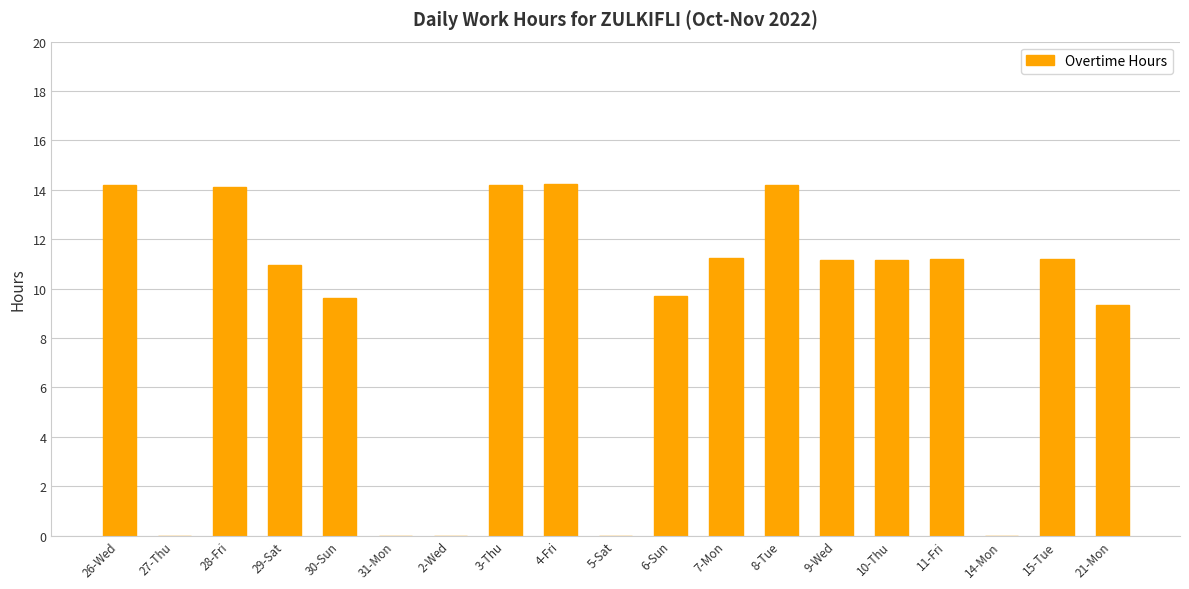

Reading left to right, extract all data points from this chart.

26-Wed=14.2	27-Thu=0.0	28-Fri=14.1	29-Sat=11.0	30-Sun=9.6	31-Mon=0.0	2-Wed=0.0	3-Thu=14.2	4-Fri=14.2	5-Sat=0.0	6-Sun=9.7	7-Mon=11.2	8-Tue=14.2	9-Wed=11.2	10-Thu=11.2	11-Fri=11.2	14-Mon=0.0	15-Tue=11.2	21-Mon=9.3